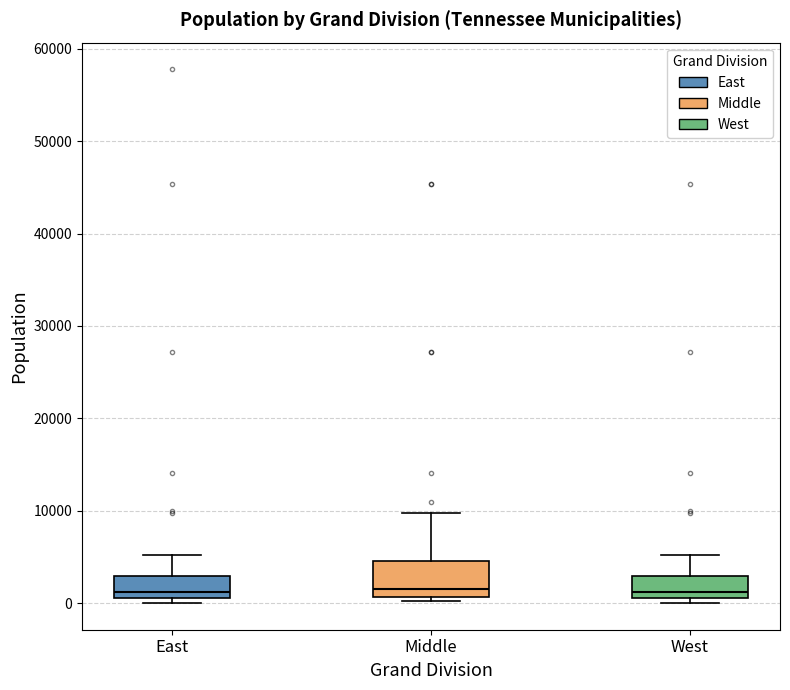

Where does the upper whisker of the box for East end on the y-axis? The values are not printed on the chart, so give them approximately, as read against the axis.

5000